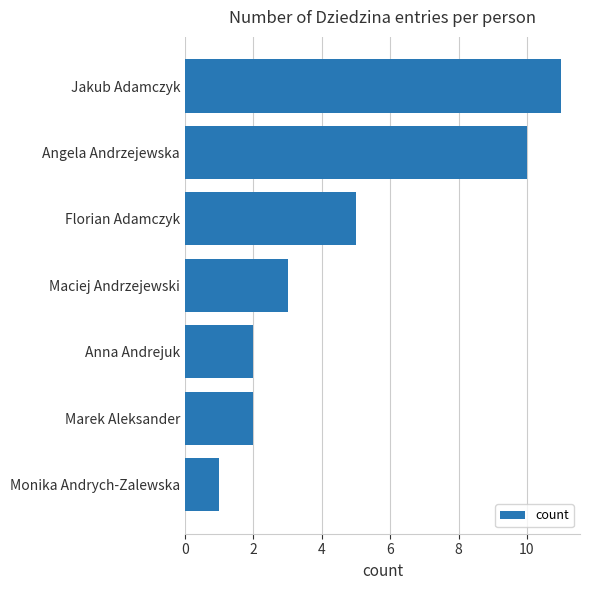

Are the bars horizontal?

Yes